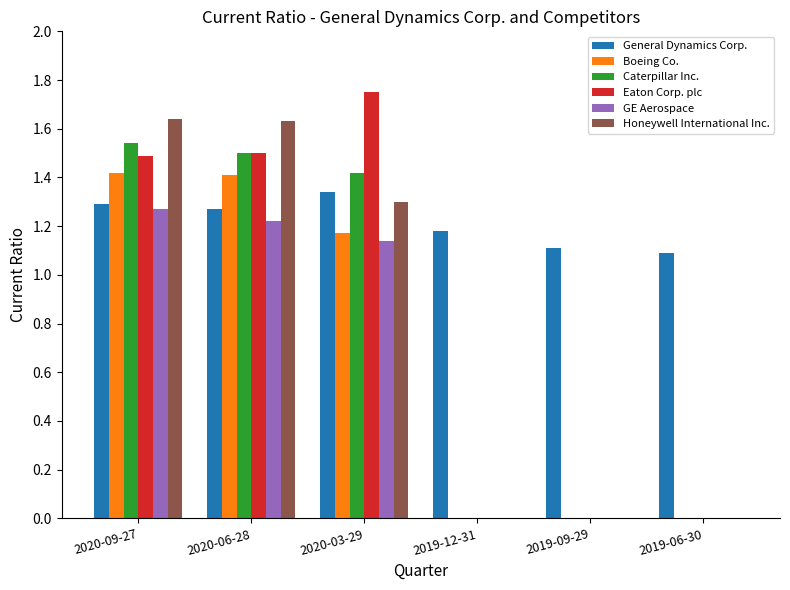

What is the sum of the Caterpillar Inc. values at 2020-09-27 and 2020-06-28?

3.0